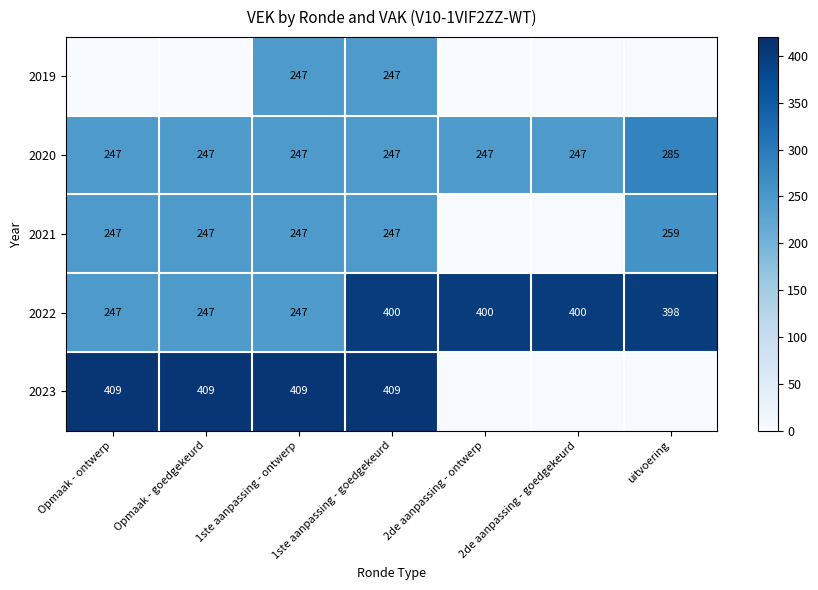

What is the average value of the 2022 series?

334